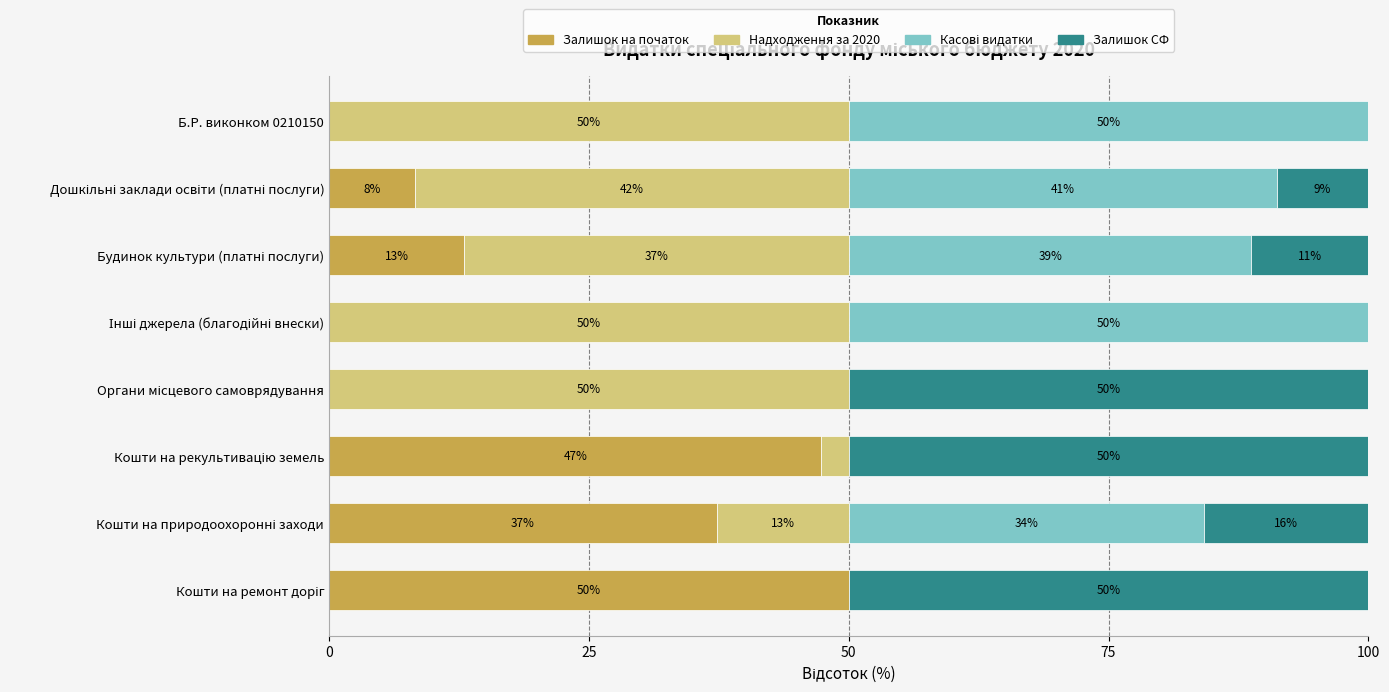

What is the maximum value for Залишок на початок?

50.0